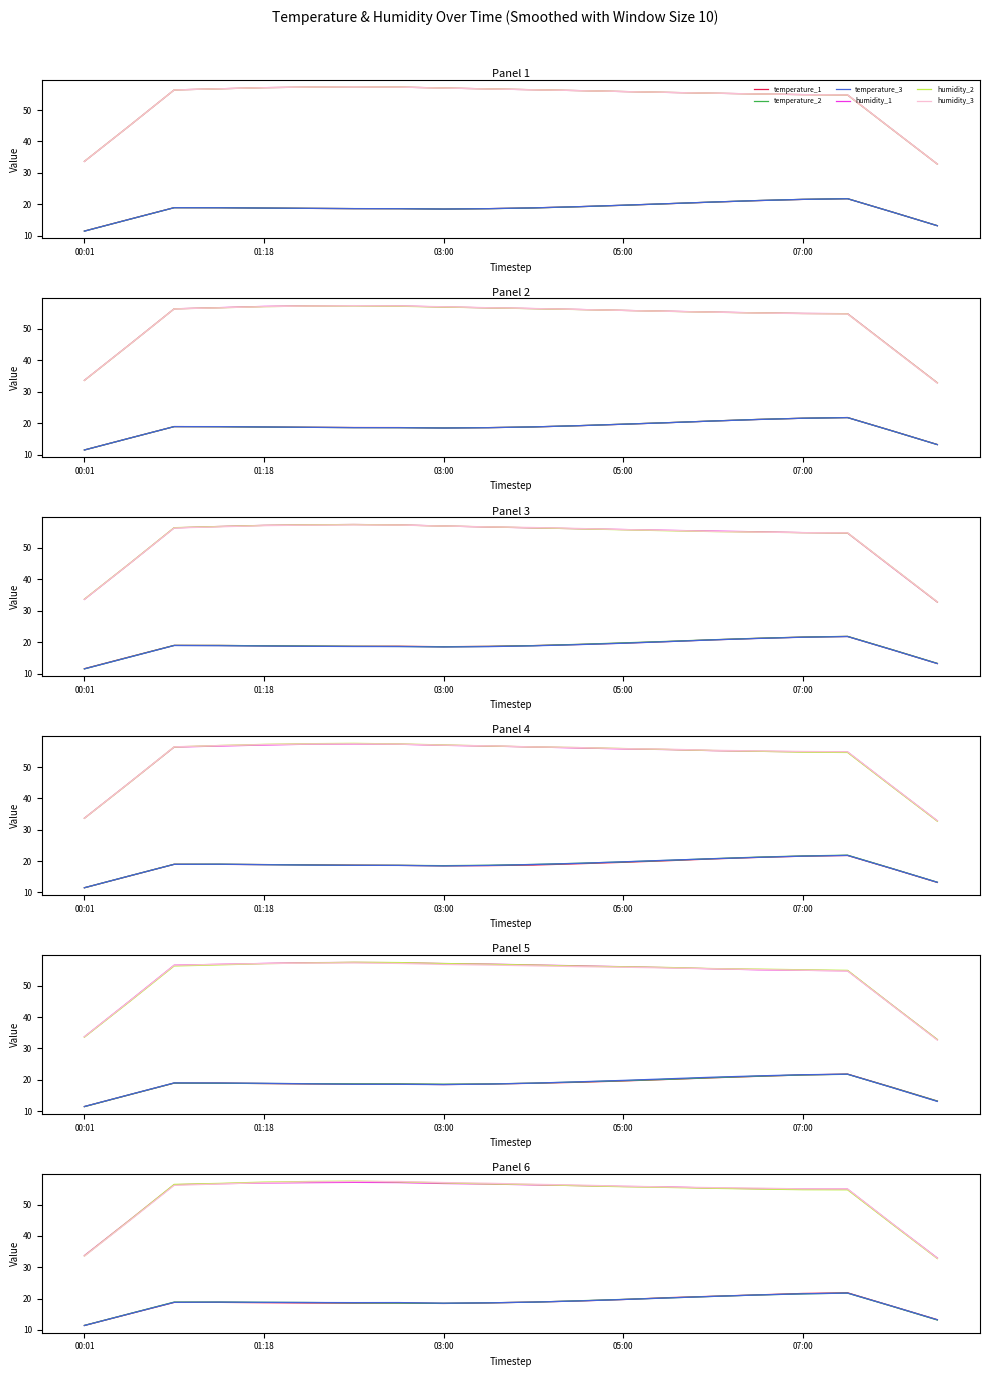

Which category has the lowest value across all series?

00:01